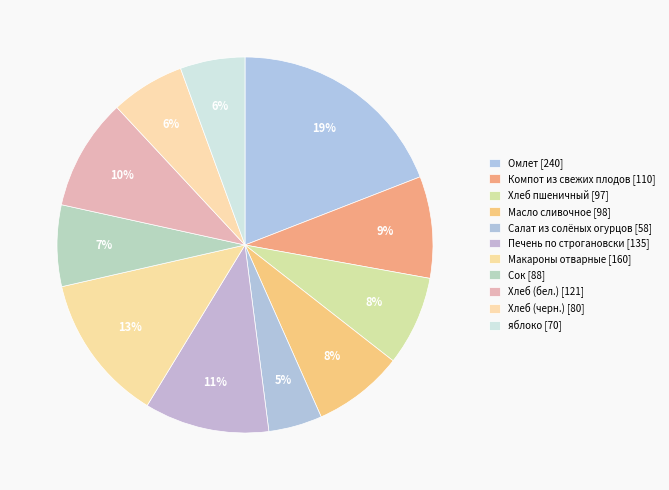

To the nearest percent, what is the combined percentage of яблоко and Сок?

13%